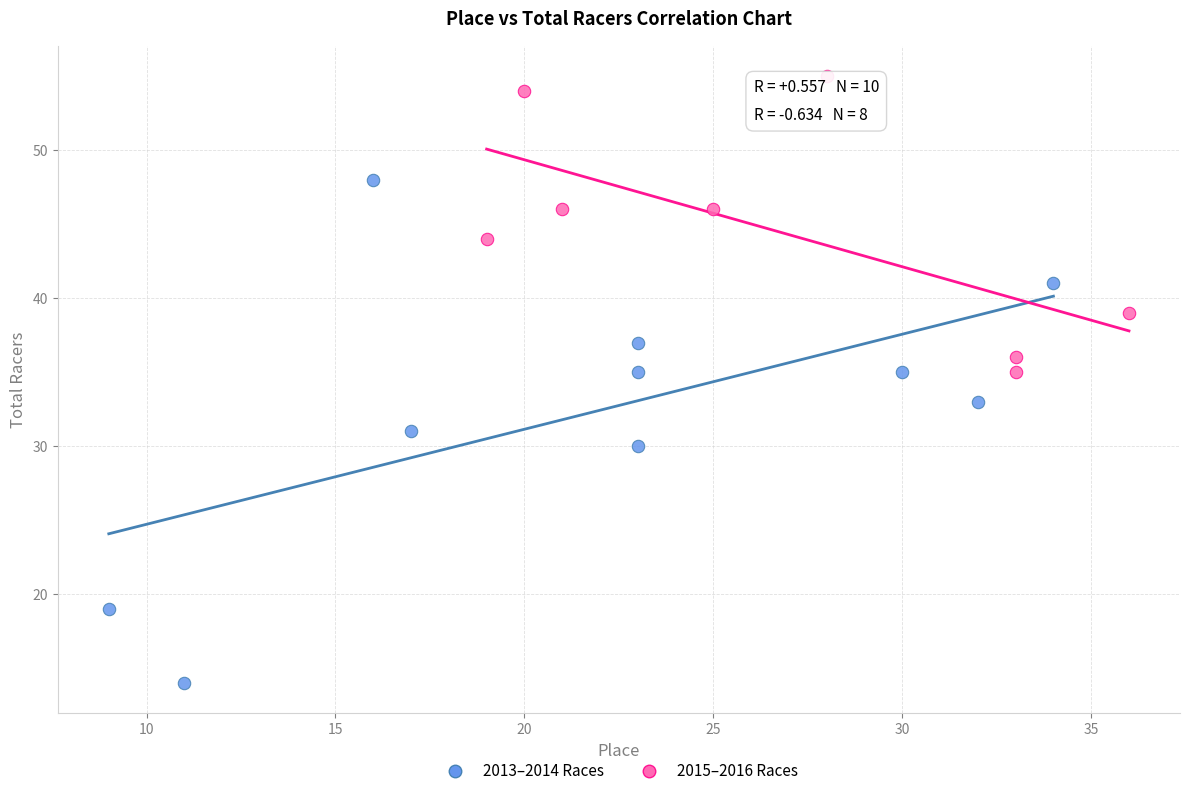

Which series has the widest spread of Y values?

2013–2014 Races